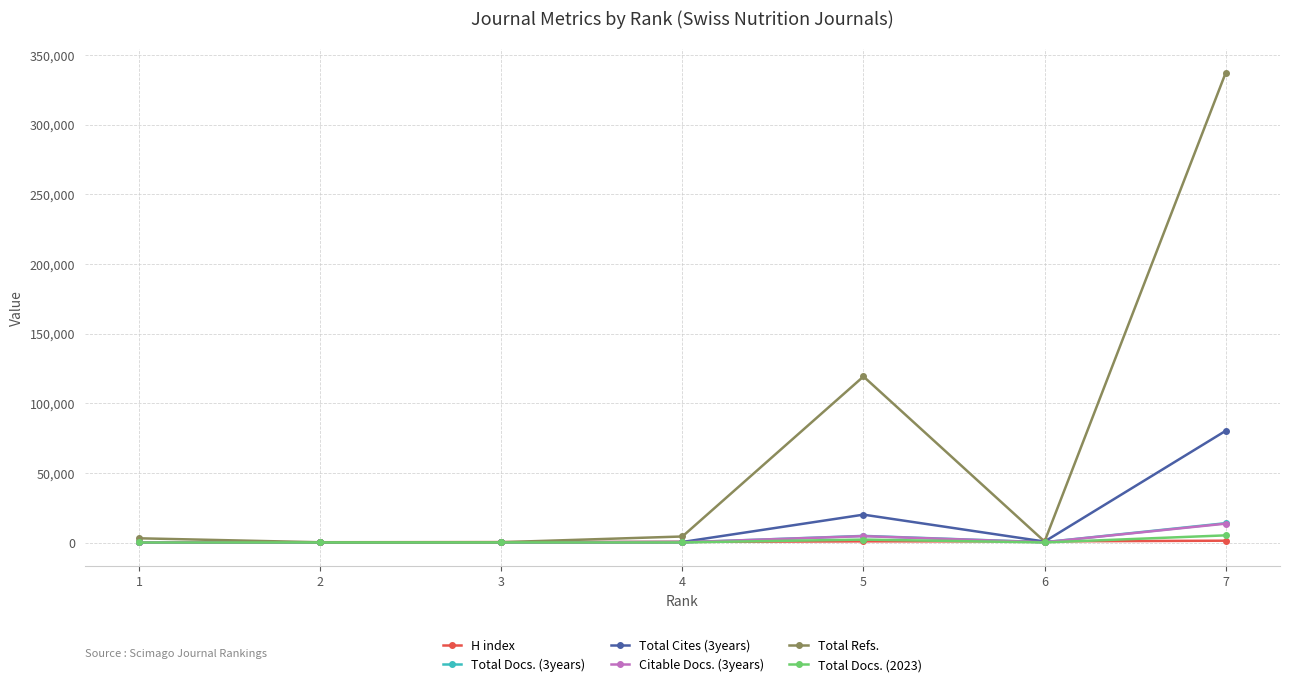

At which category is the sum across all series the highest?

7